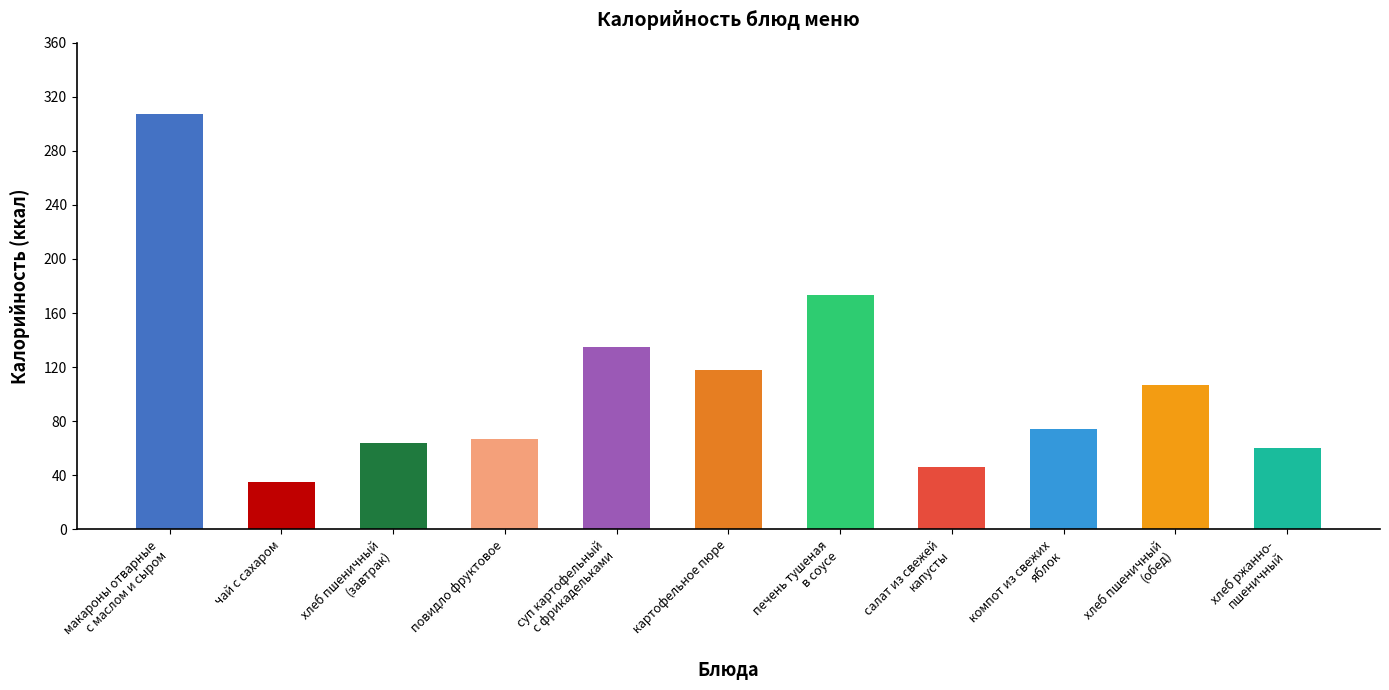

What is the sum of the values at хлеб пшеничный
(обед) and картофельное пюре?

225